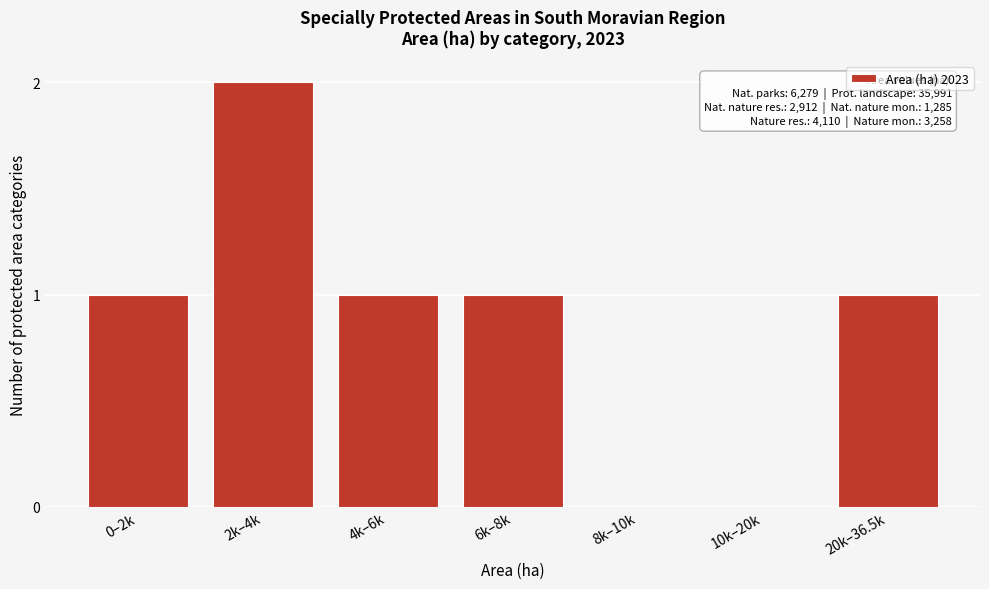

Reading right to left, transcribe all the data shown in this chart.

20k–36.5k=1	10k–20k=0	8k–10k=0	6k–8k=1	4k–6k=1	2k–4k=2	0–2k=1